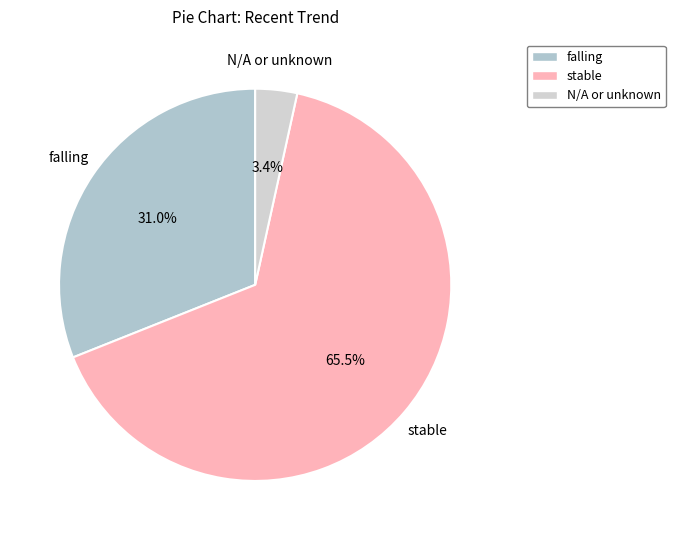

Which has a higher value, stable or N/A or unknown?

stable